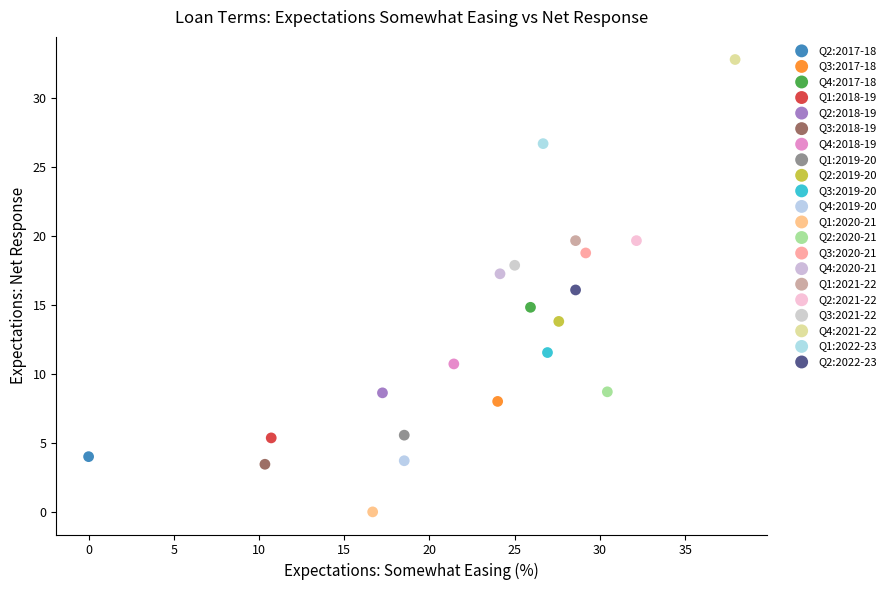

What are all the series names shown in the legend?

Q2:2017-18, Q3:2017-18, Q4:2017-18, Q1:2018-19, Q2:2018-19, Q3:2018-19, Q4:2018-19, Q1:2019-20, Q2:2019-20, Q3:2019-20, Q4:2019-20, Q1:2020-21, Q2:2020-21, Q3:2020-21, Q4:2020-21, Q1:2021-22, Q2:2021-22, Q3:2021-22, Q4:2021-22, Q1:2022-23, Q2:2022-23